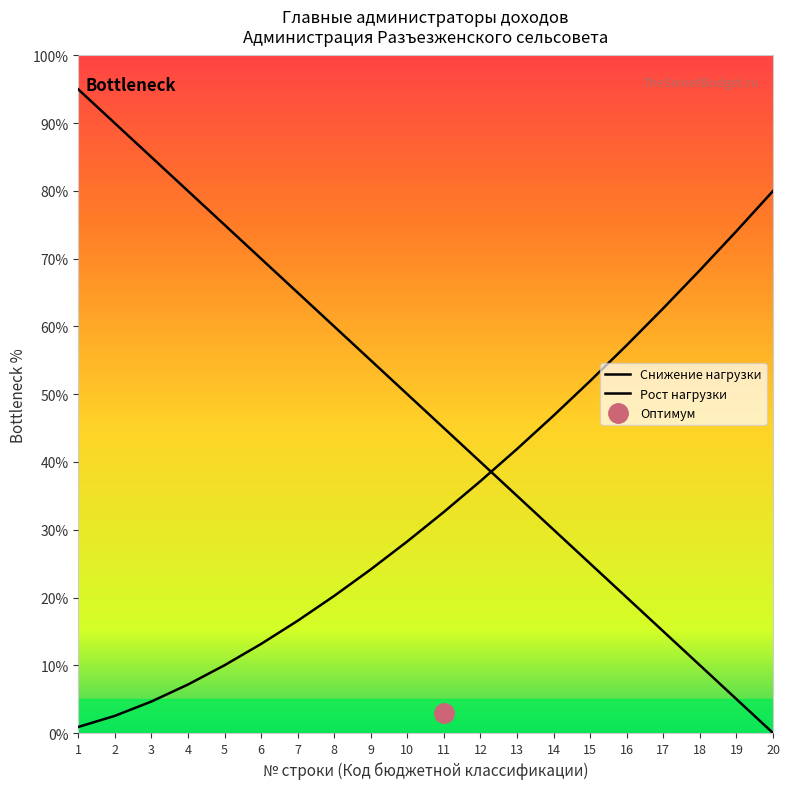

What value does the data have at 4?

80.0